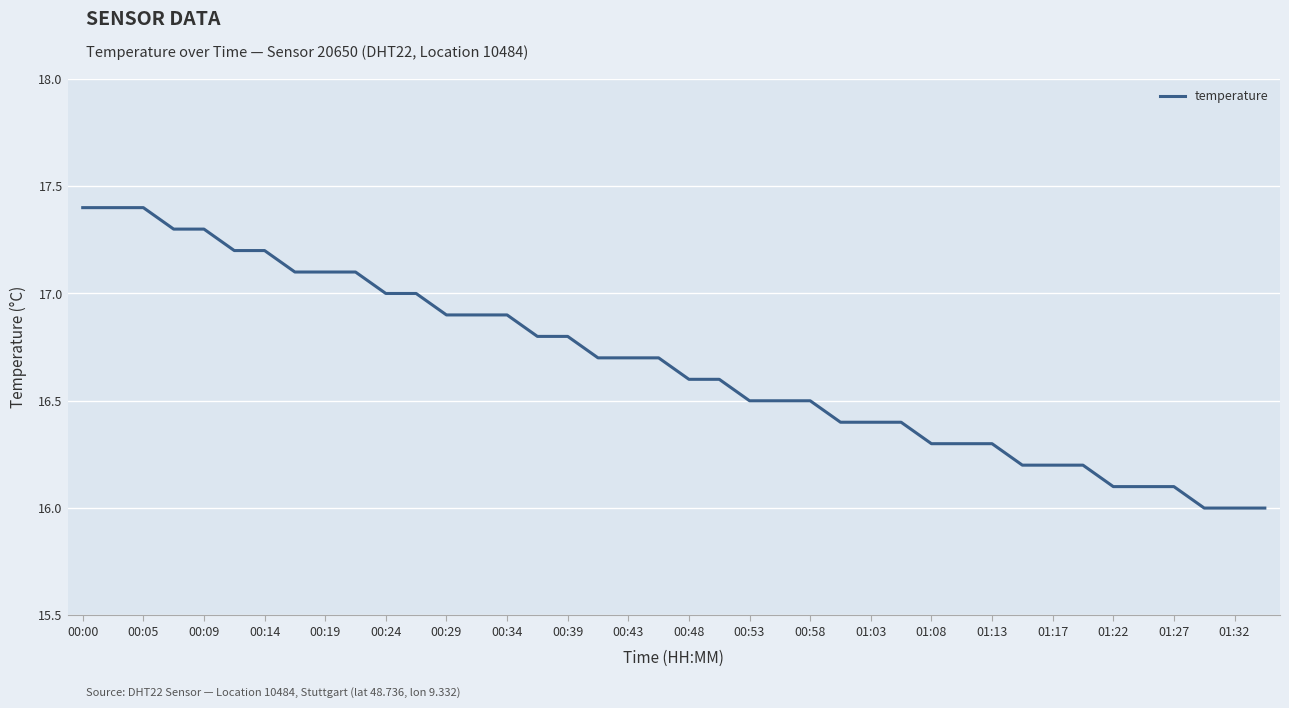

How many lines are shown in the chart?

1